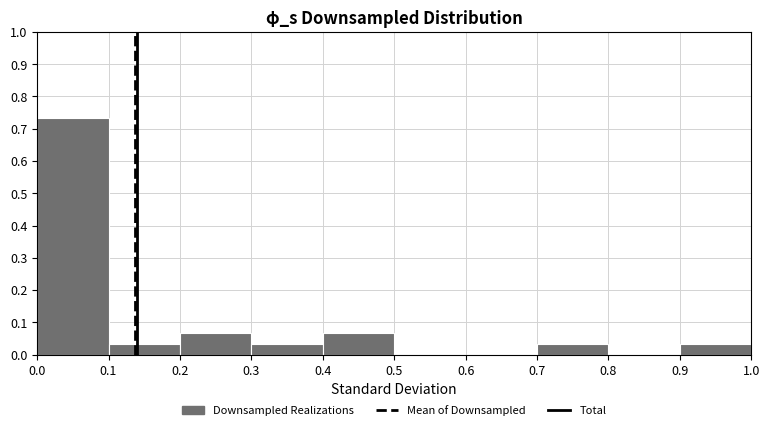

What is the height of the bar covering 0.1 to 0.2 on the x-axis? The values are not printed on the chart, so give them approximately, as read against the axis.

0.03